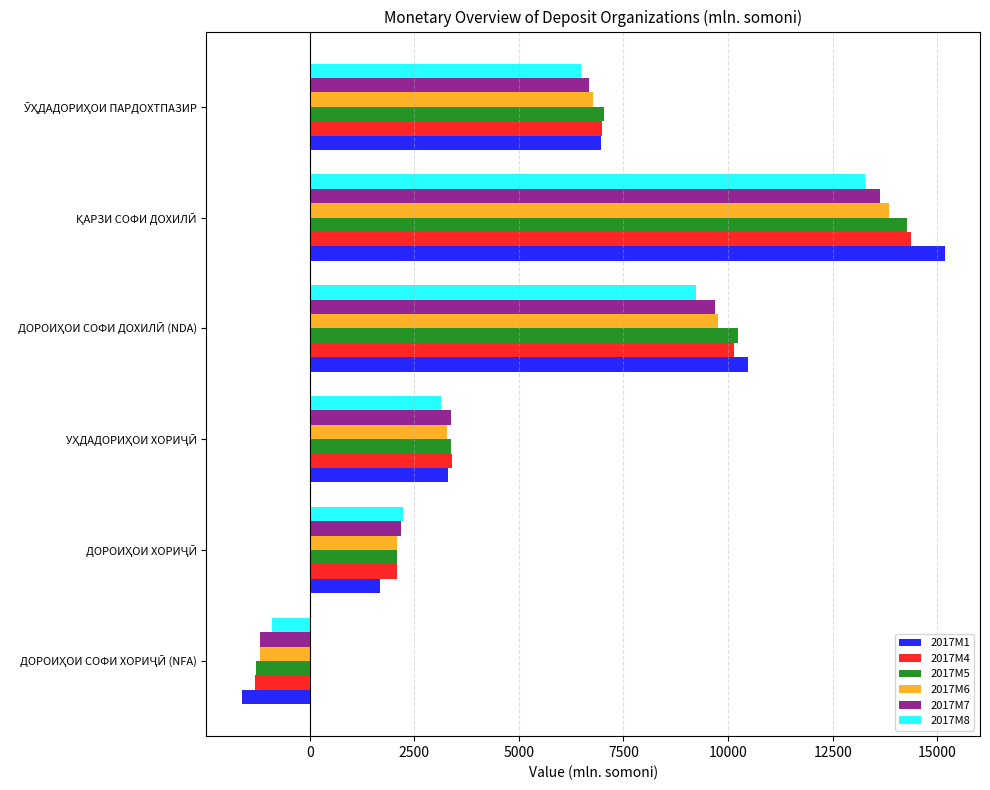

What is the sum of all 2017M4 values?

35681.6